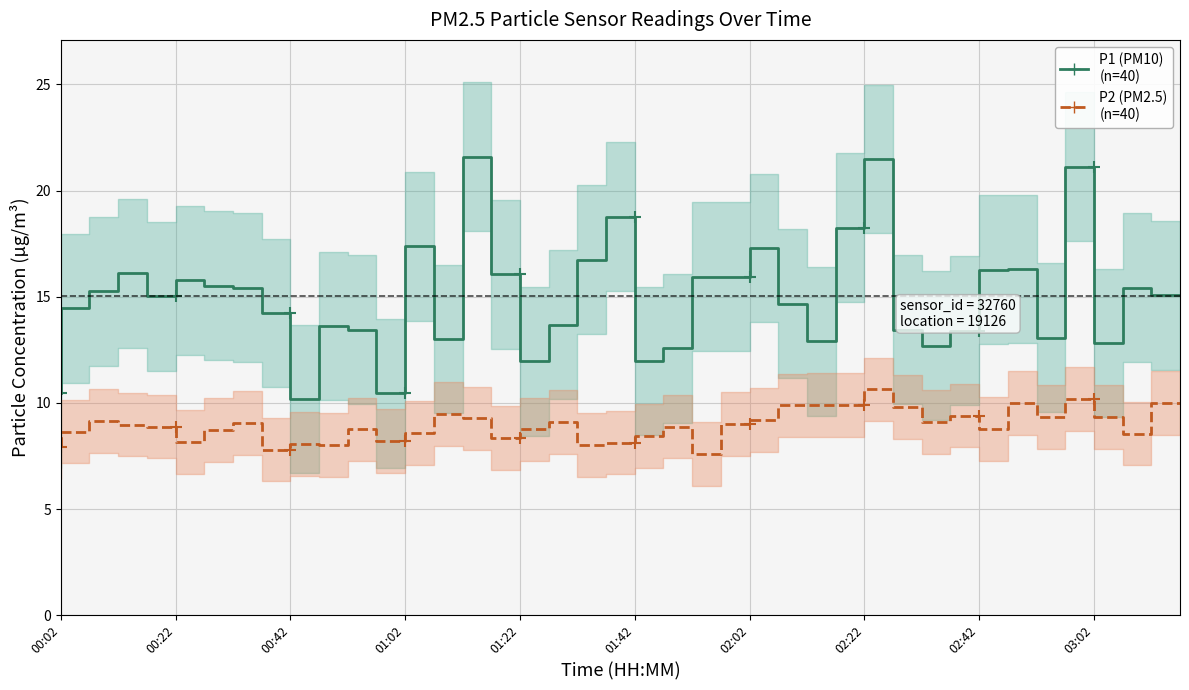

Rank the series by their maximum value, from highest to lowest.

P1 (PM10), P2 (PM2.5)